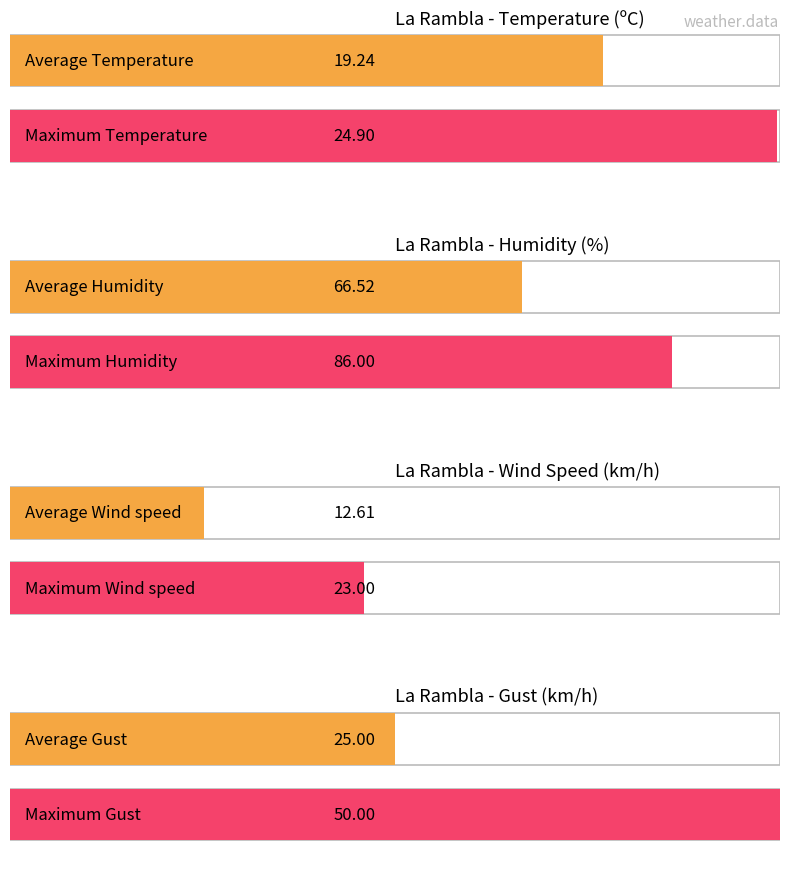

How many distinct data groups are displayed?

4